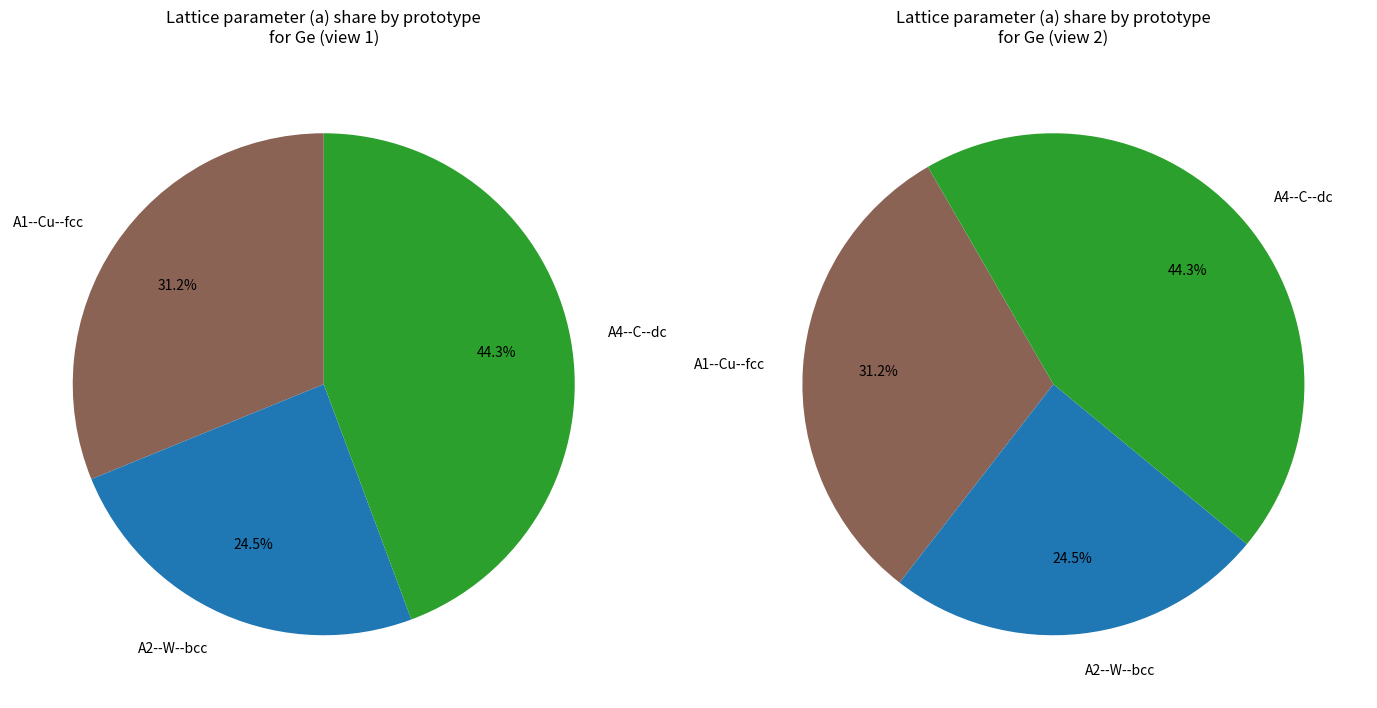

Which has a higher value, A2--W--bcc or A4--C--dc?

A4--C--dc